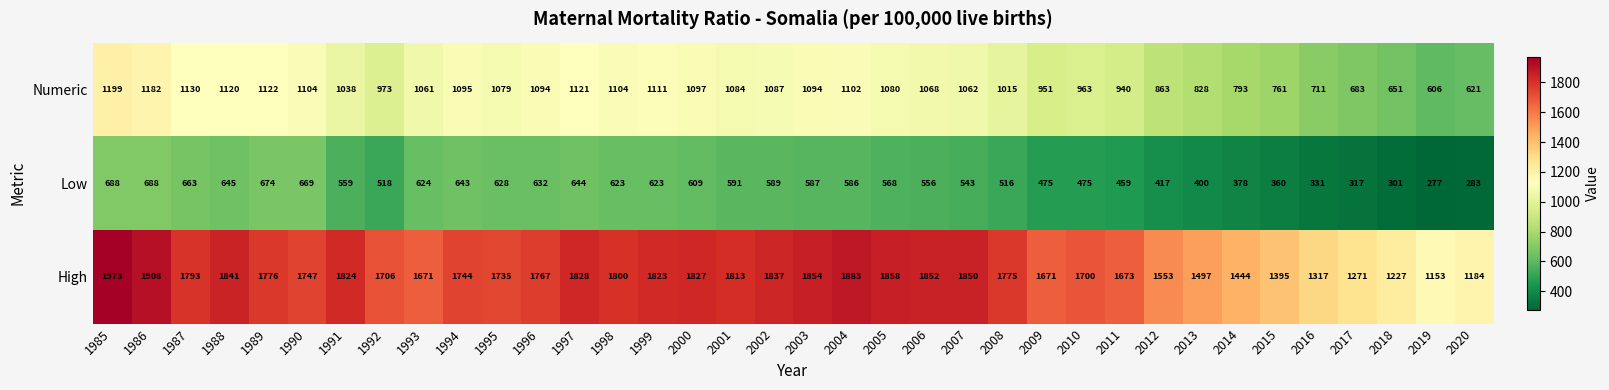

Which category has the lowest value across all series?

2019